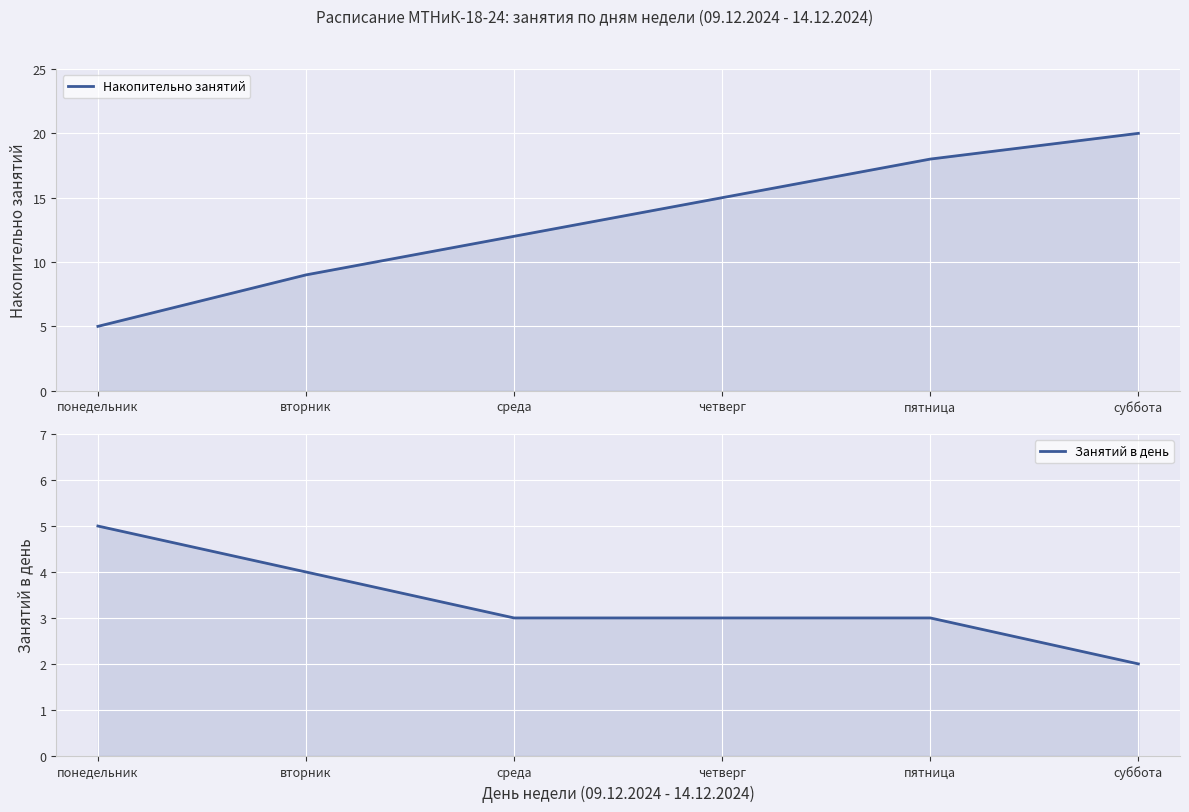

Which series has the widest spread of values?

Накопительно занятий